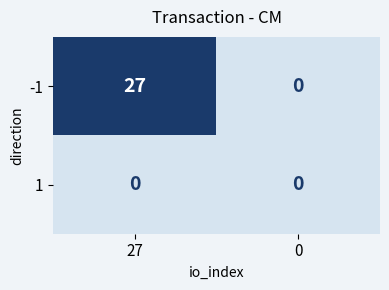

True or false: -1 has a value of 27 at 27.

True